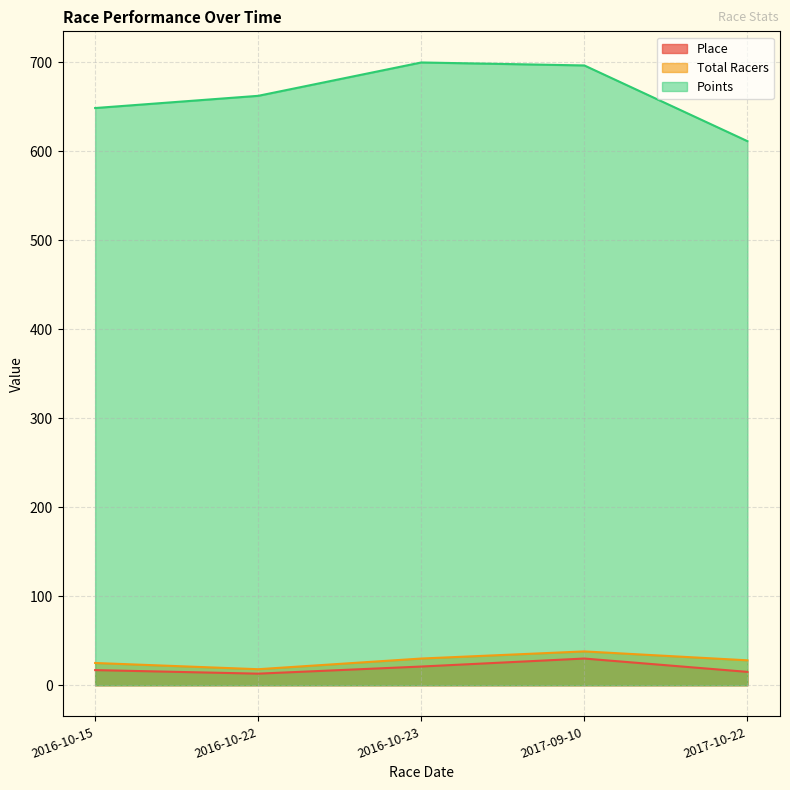

How many values in the Total Racers series exceed 28?

2